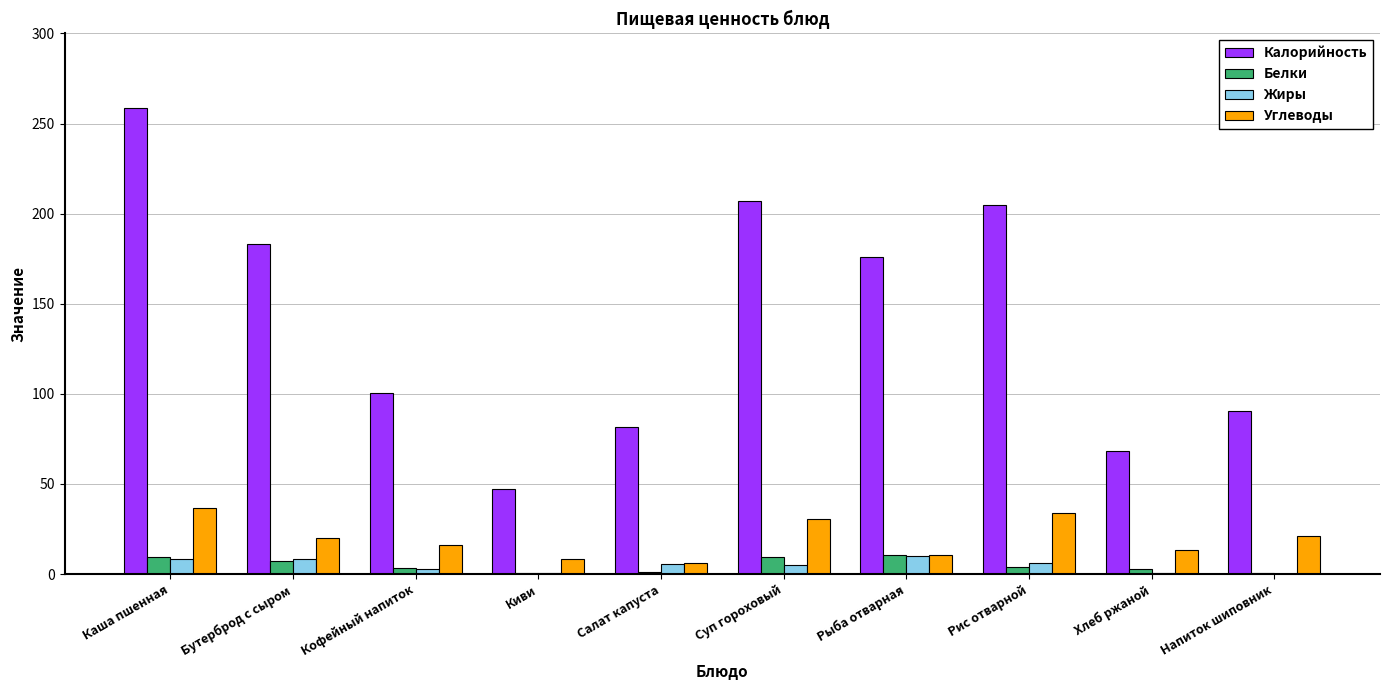

Which series has the widest spread of values?

Калорийность